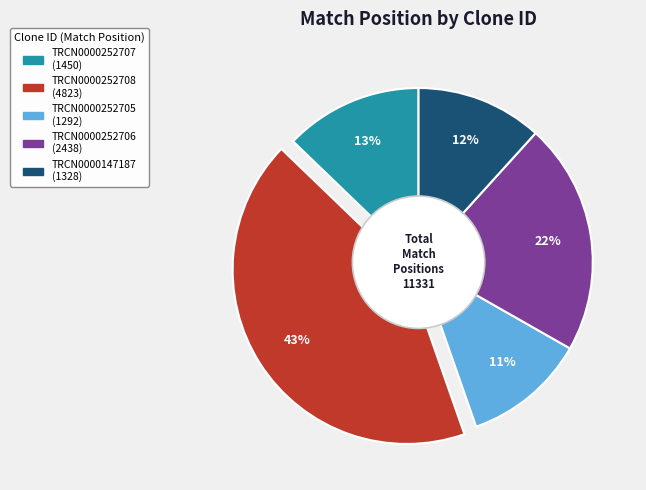

Approximately how many times larger is the value at TRCN0000147187 compared to TRCN0000252706?

0.5